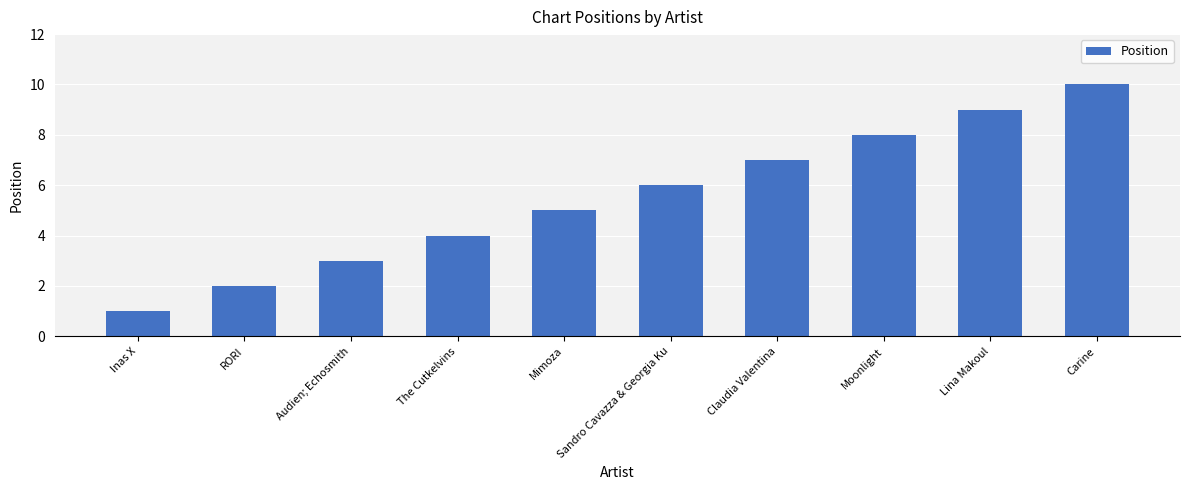

What is the smallest value displayed?

1